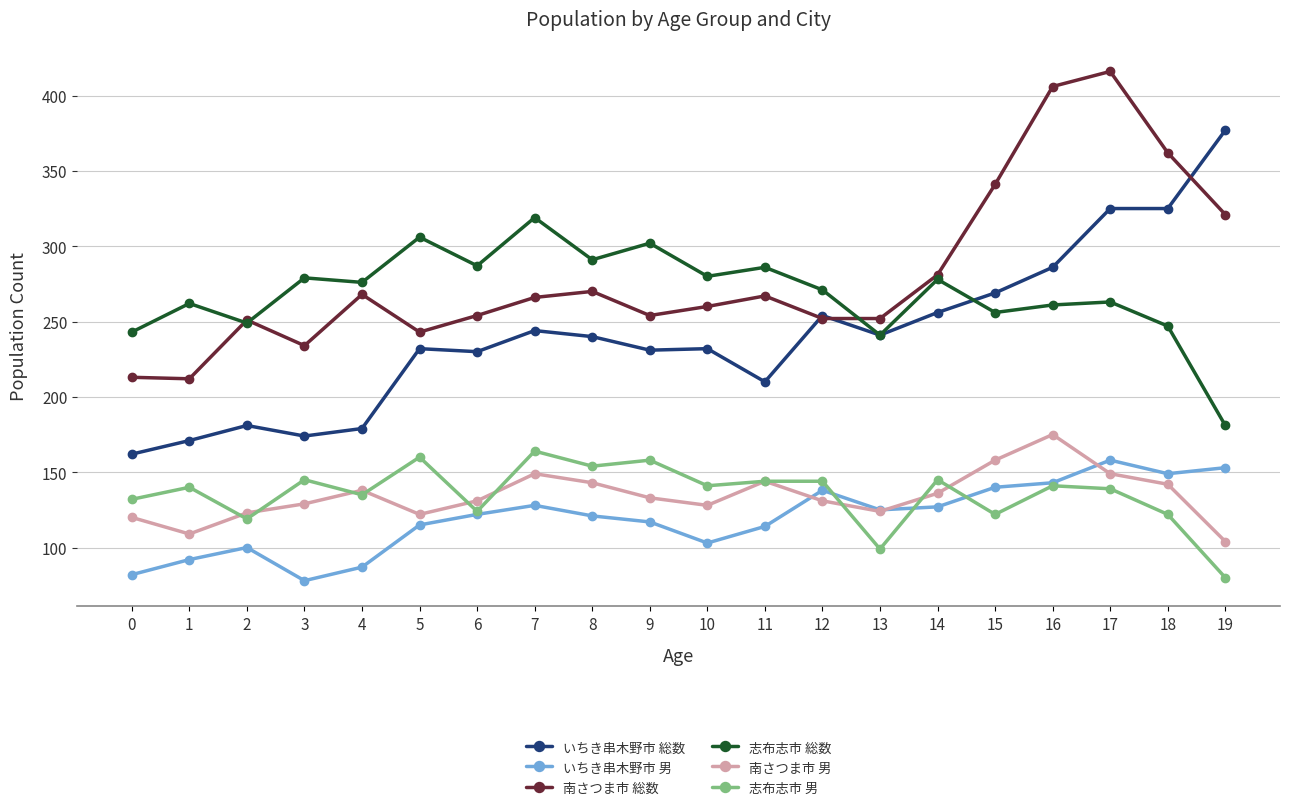

What is the difference between the highest and lowest values at 9?

185